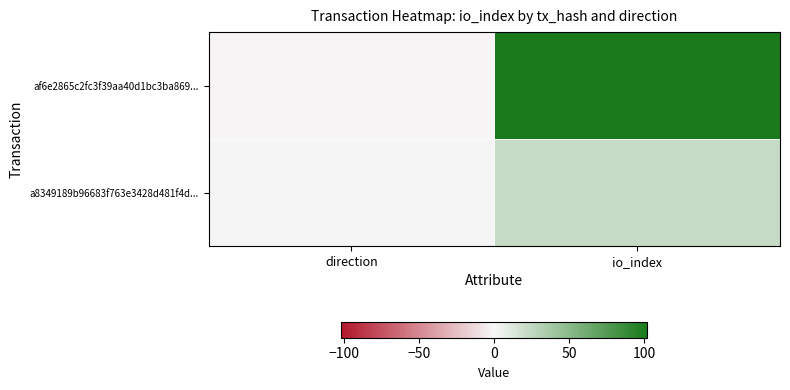

Count the number of data series in this chart.

2